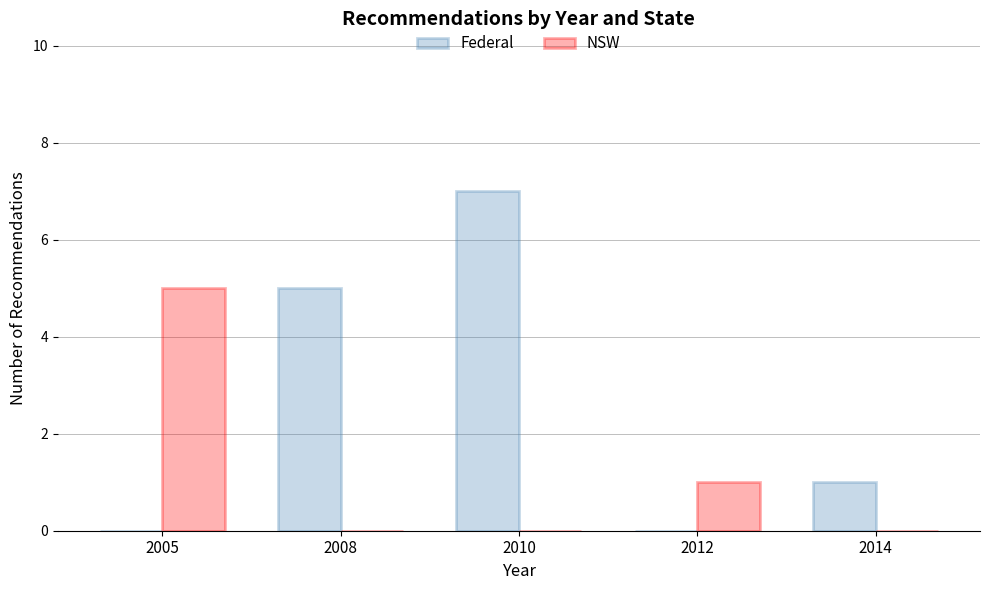

At which category is the sum across all series the highest?

2010